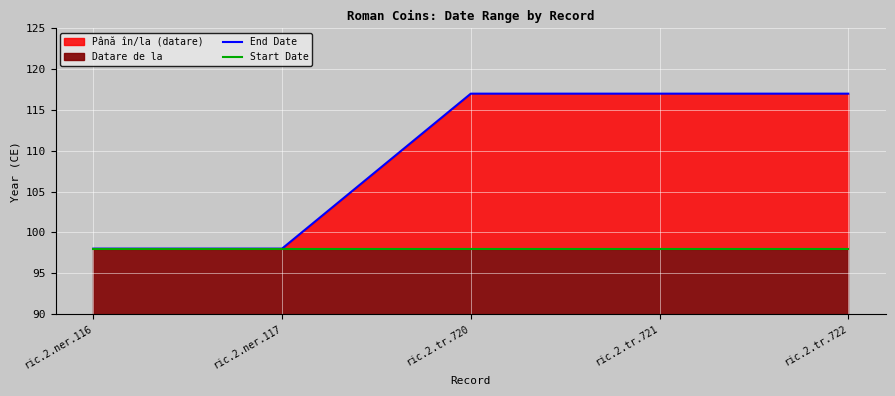

True or false: End Date and Start Date cross at least once.

False